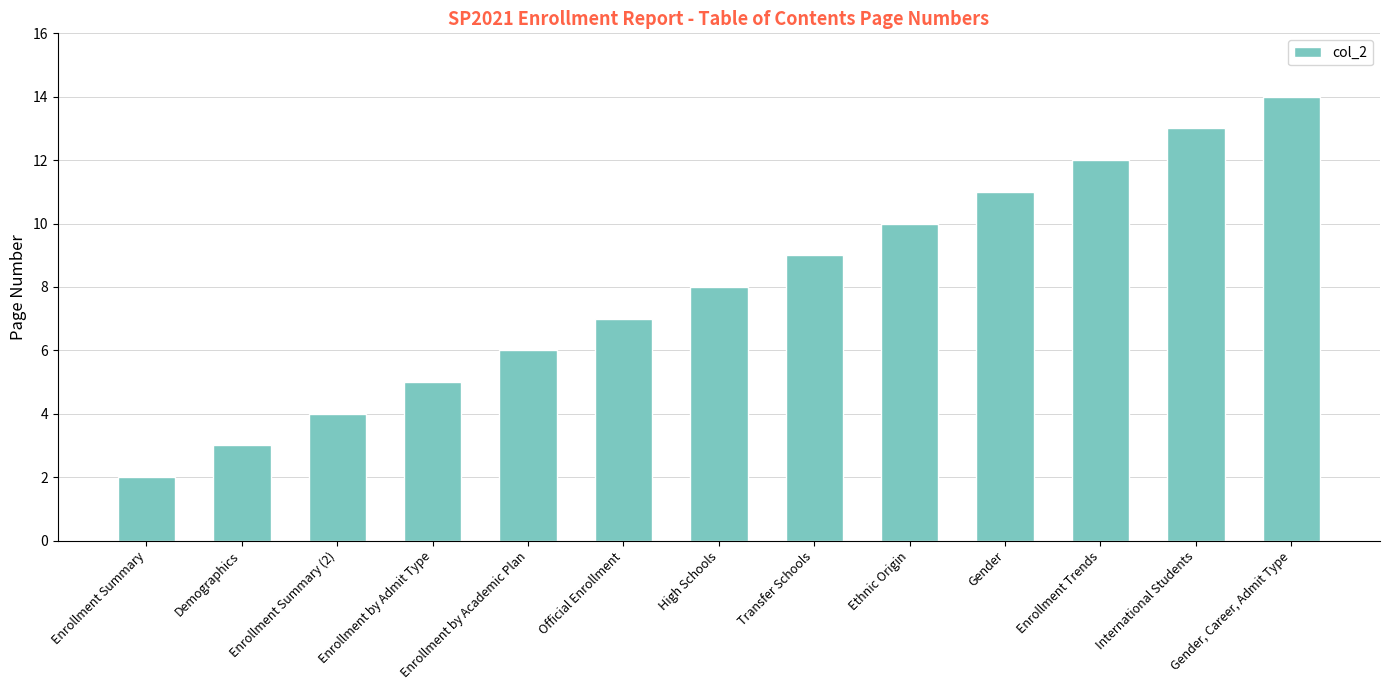

Reading left to right, transcribe all the data shown in this chart.

2	3	4	5	6	7	8	9	10	11	12	13	14